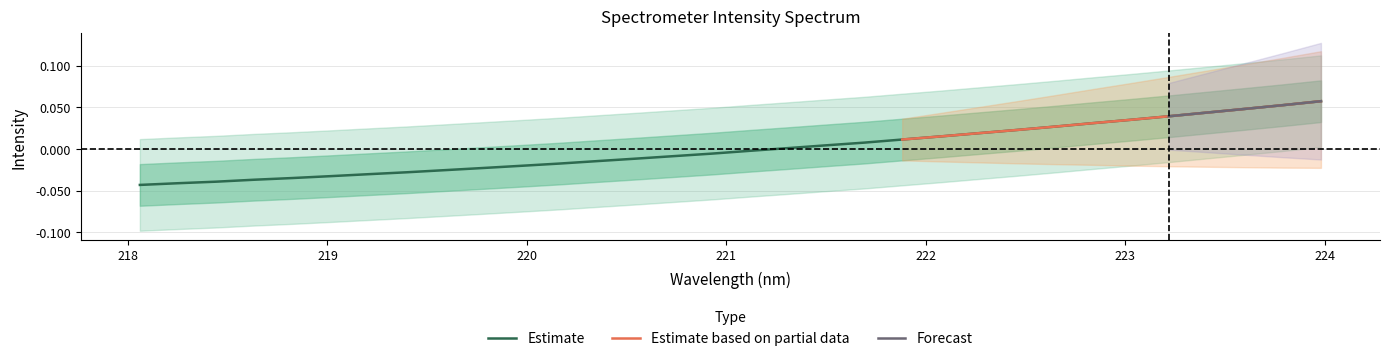

Reading right to left, extract all data points from this chart.

0.1	0.1	0.0	0.0	0.0	0.0	0.0	0.0	0.0	0.0	0.0	0.0	0.0	0.0	0.0	-0.0	-0.0	-0.0	-0.0	-0.0	-0.0	-0.0	-0.0	-0.0	-0.0	-0.0	-0.0	-0.0	-0.0	-0.0	-0.0	-0.0